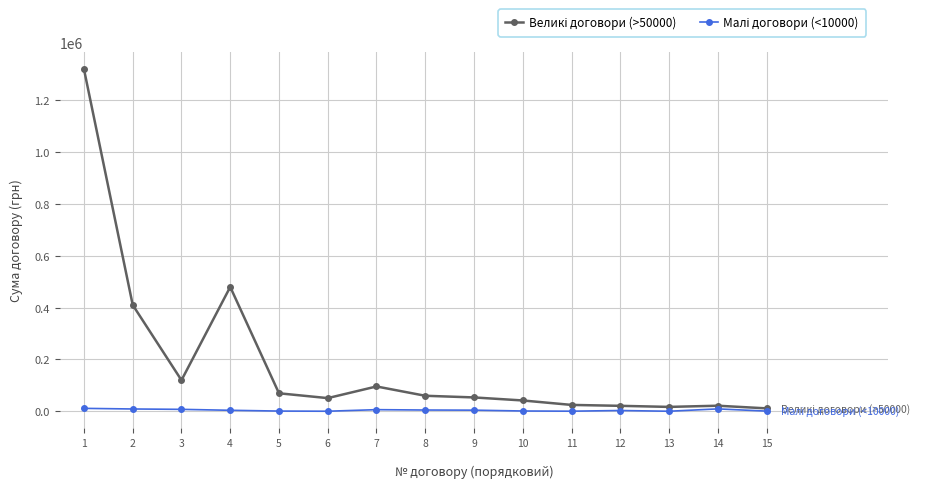

What is the maximum value shown in the chart?

1319970.0